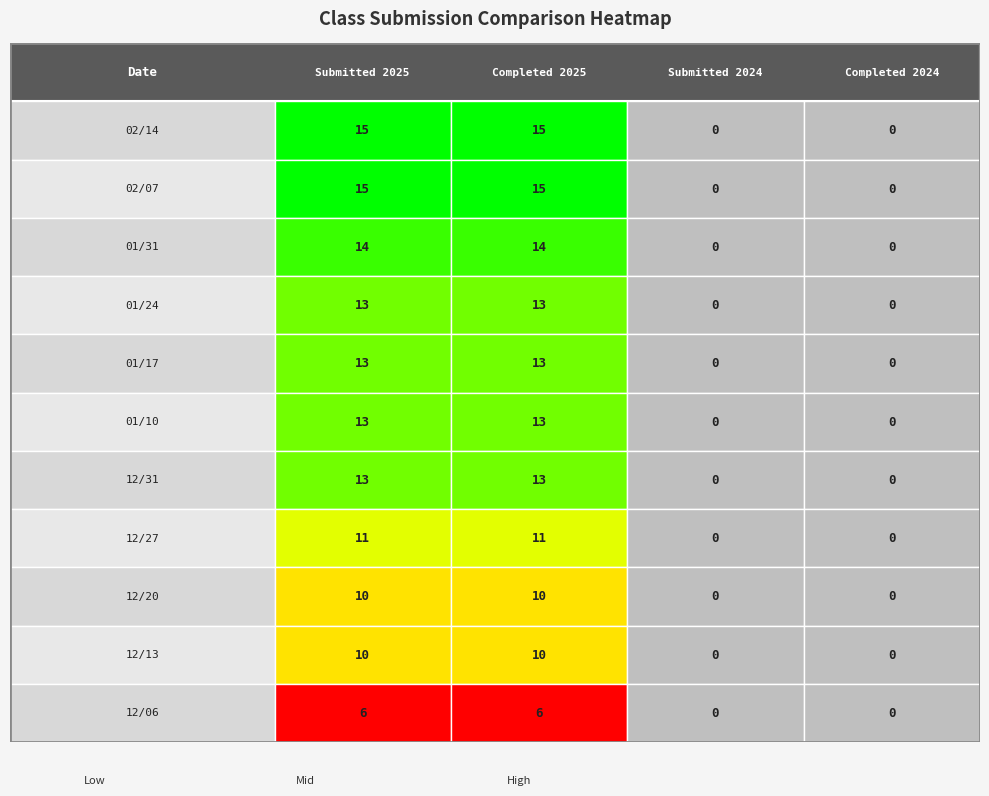

Reading left to right, what are all the values shown in this chart?

02/14: 02/14=15	02/07=15	01/31=0	01/24=0
02/07: 02/14=15	02/07=15	01/31=0	01/24=0
01/31: 02/14=14	02/07=14	01/31=0	01/24=0
01/24: 02/14=13	02/07=13	01/31=0	01/24=0
01/17: 02/14=13	02/07=13	01/31=0	01/24=0
01/10: 02/14=13	02/07=13	01/31=0	01/24=0
12/31: 02/14=13	02/07=13	01/31=0	01/24=0
12/27: 02/14=11	02/07=11	01/31=0	01/24=0
12/20: 02/14=10	02/07=10	01/31=0	01/24=0
12/13: 02/14=10	02/07=10	01/31=0	01/24=0
12/06: 02/14=6	02/07=6	01/31=0	01/24=0